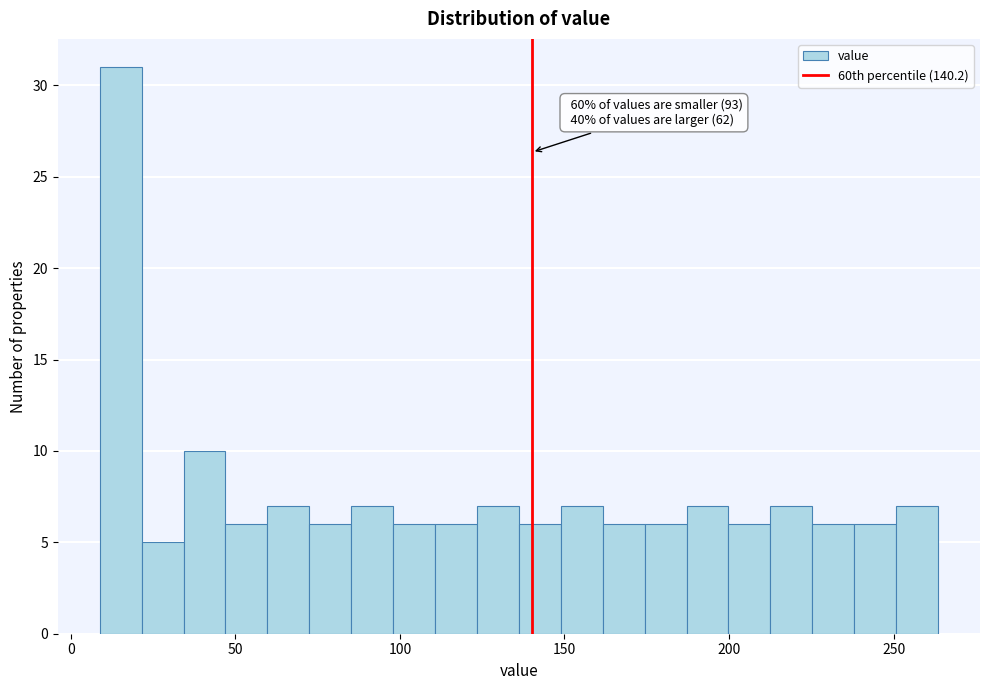

Read against the x-axis, roughly where is the centre of the tallest bar?

15